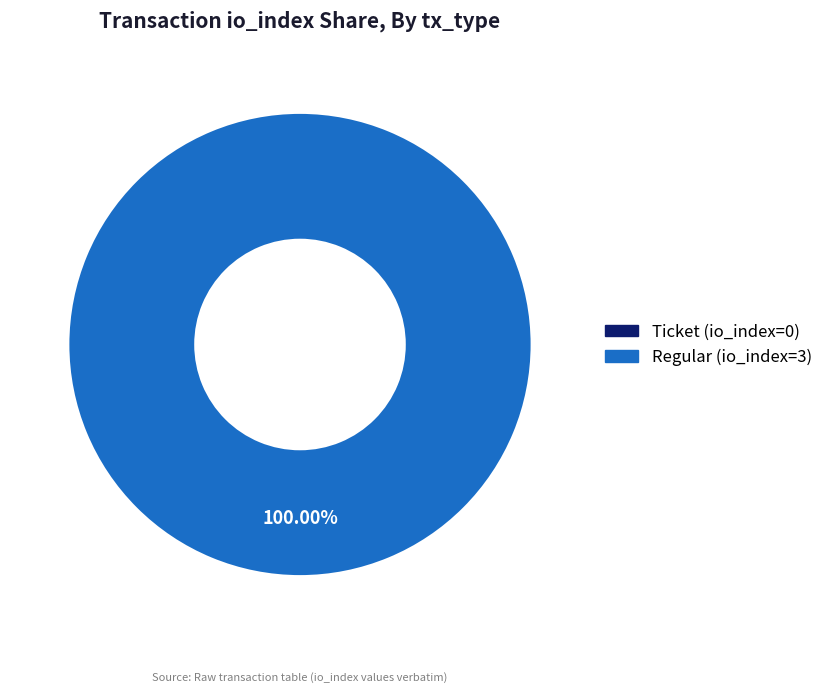

What is the change in value from Ticket (io_index=0) to Regular (io_index=3)?

+3